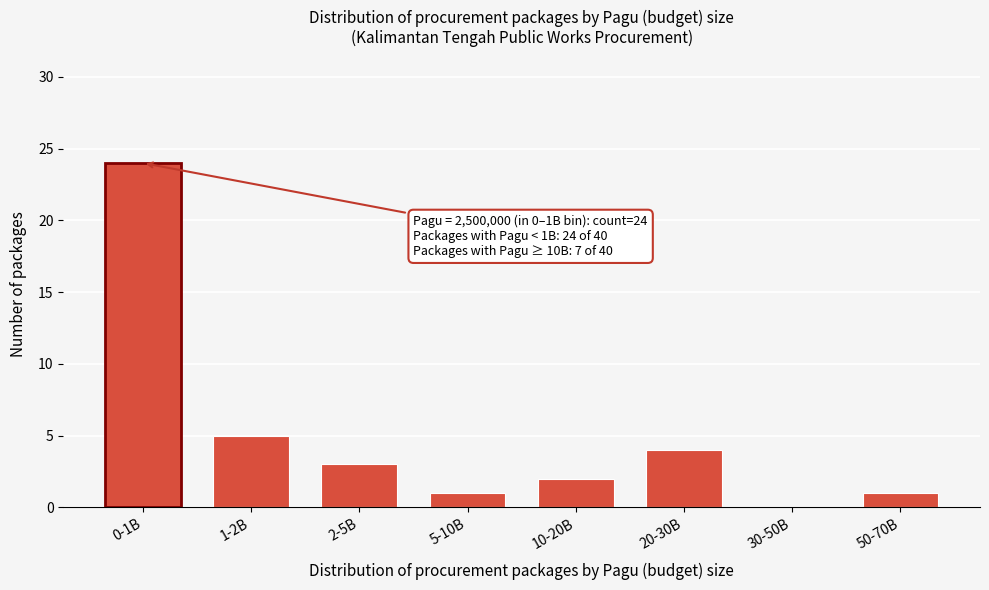

Reading left to right, transcribe all the data shown in this chart.

0-1B=24	1-2B=5	2-5B=3	5-10B=1	10-20B=2	20-30B=4	30-50B=0	50-70B=1